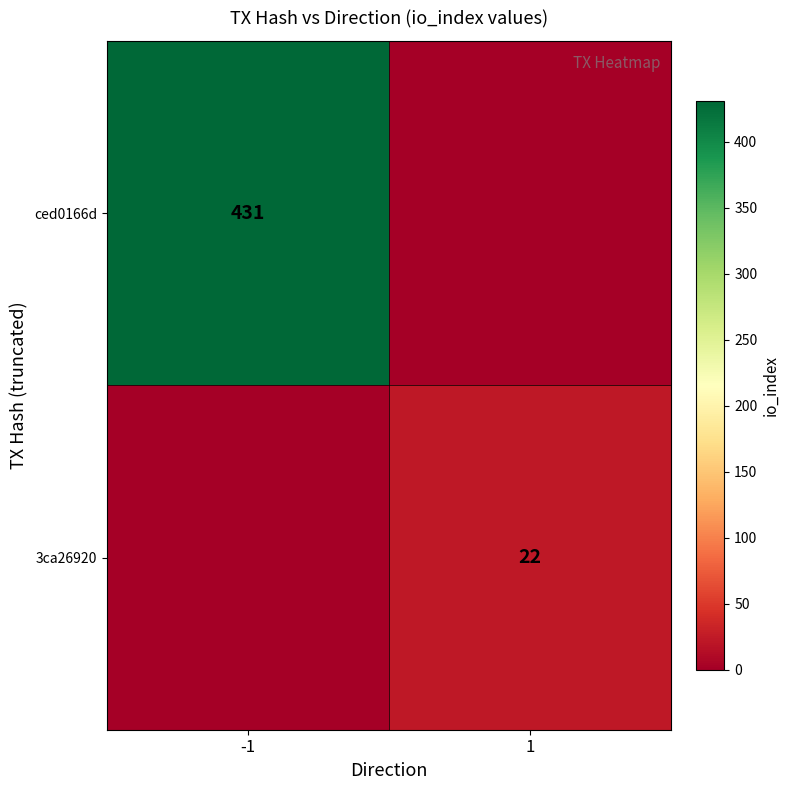

The 3ca26920 series shows 22 at 1. True or false?

True